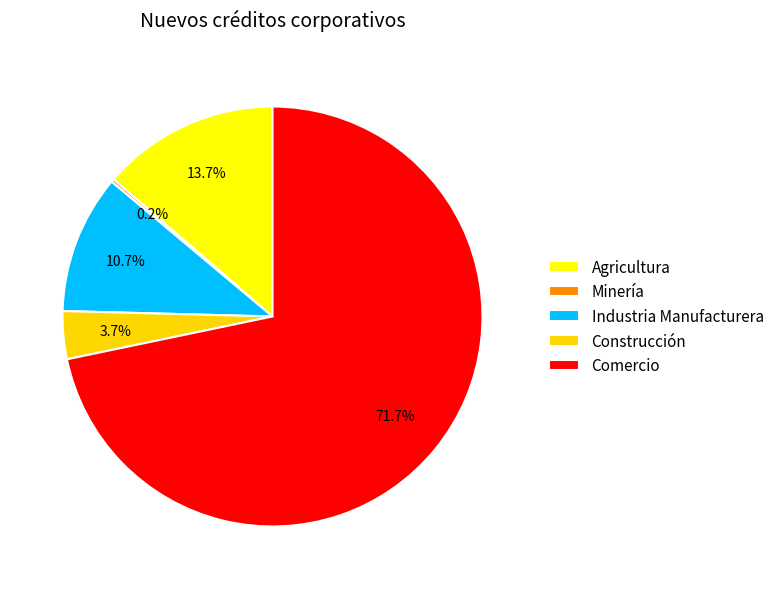

What percentage is NOT represented by Agricultura?

86.3%